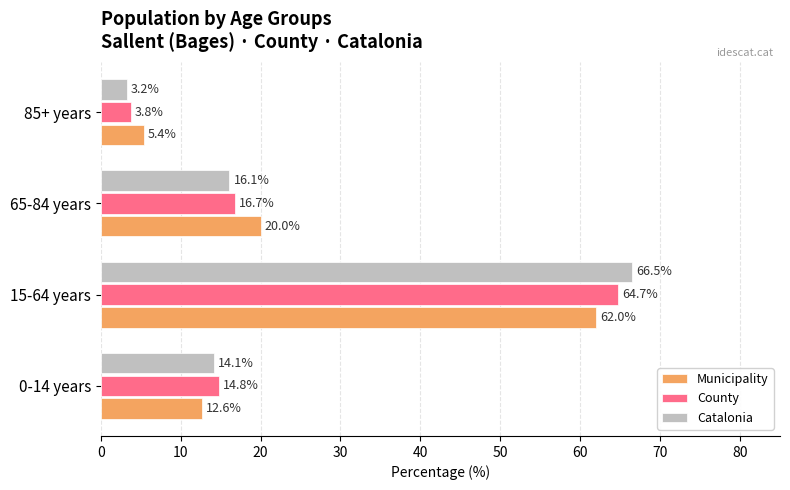

How many data points in Municipality are less than 20?

2